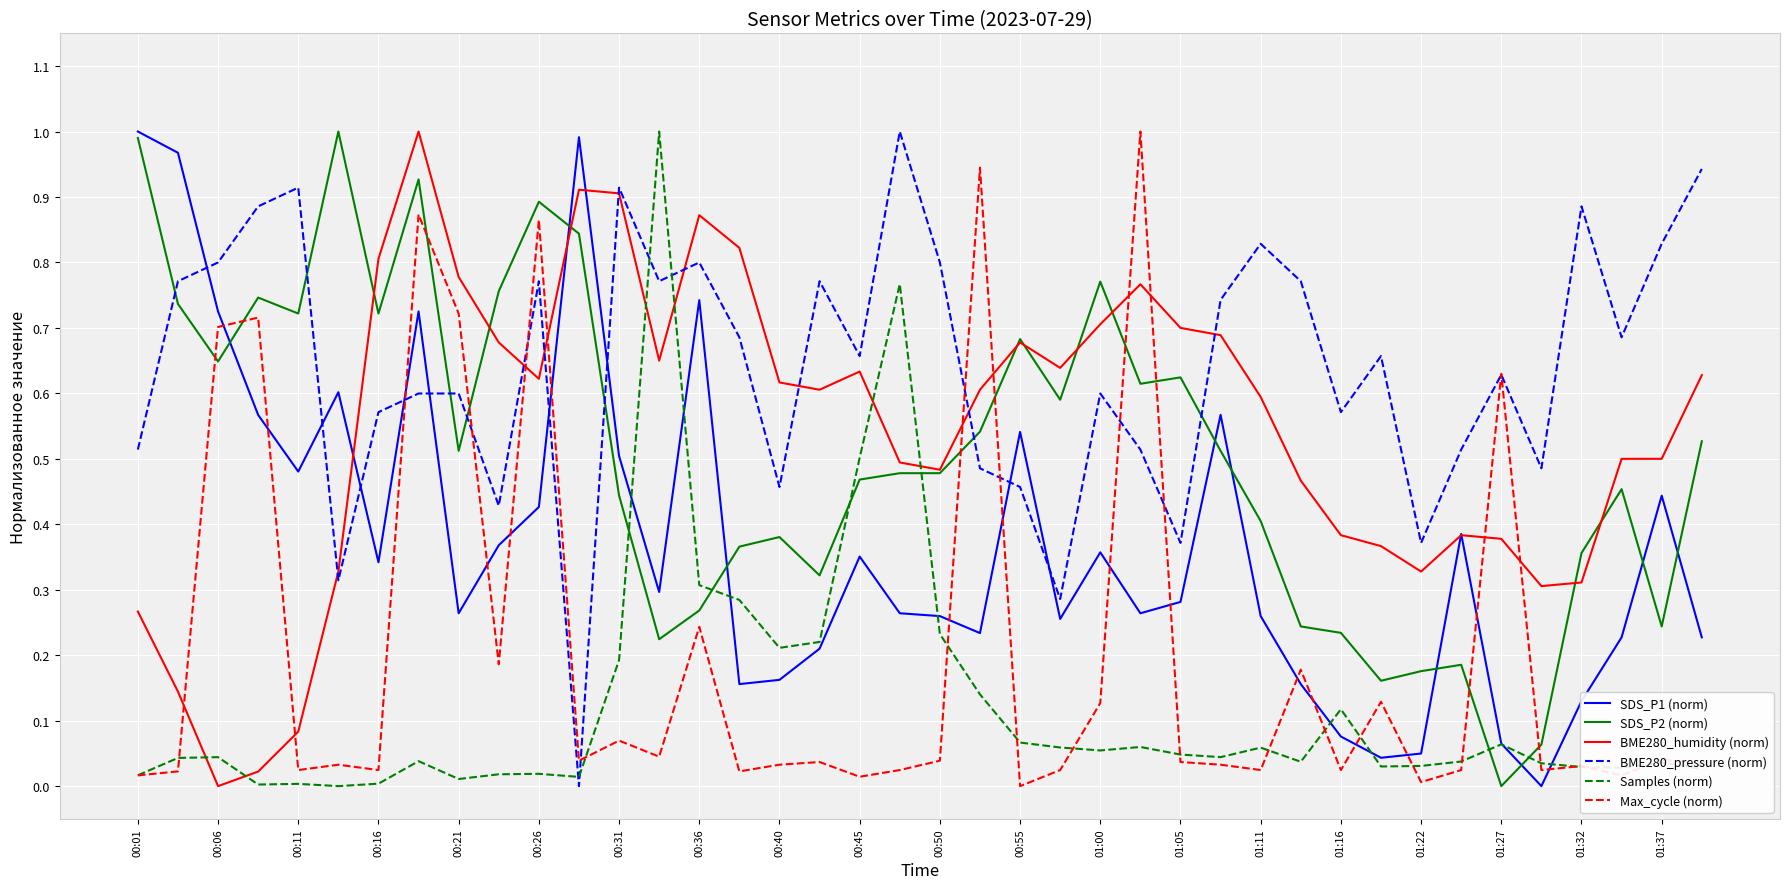

Does the chart display data point markers on the line(s)?

No